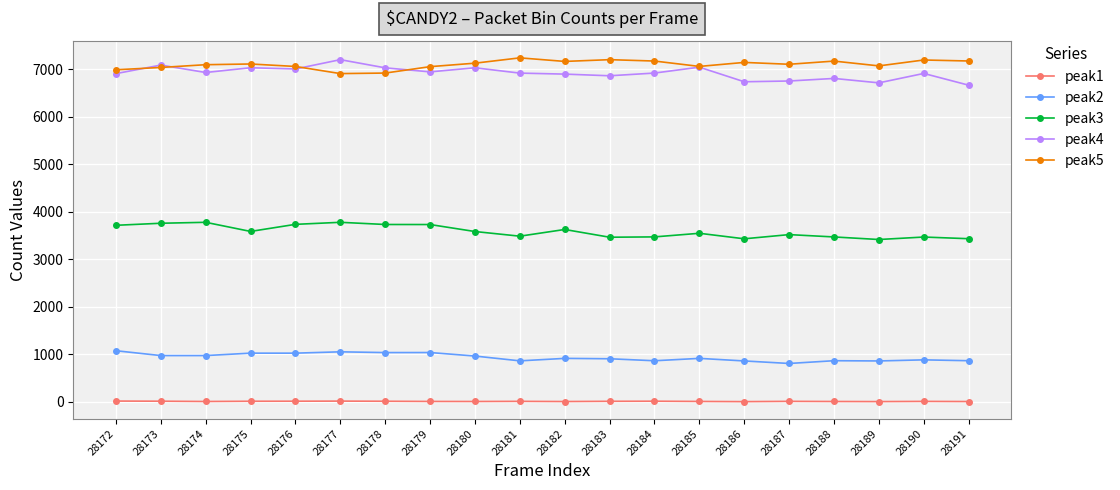

True or false: peak1 has a value of 13 at 28176.

True